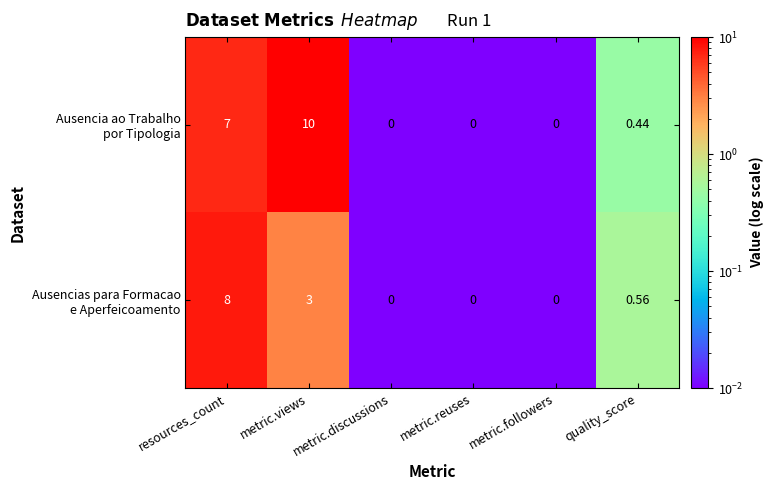

Which category has the highest value across all series?

metric.views